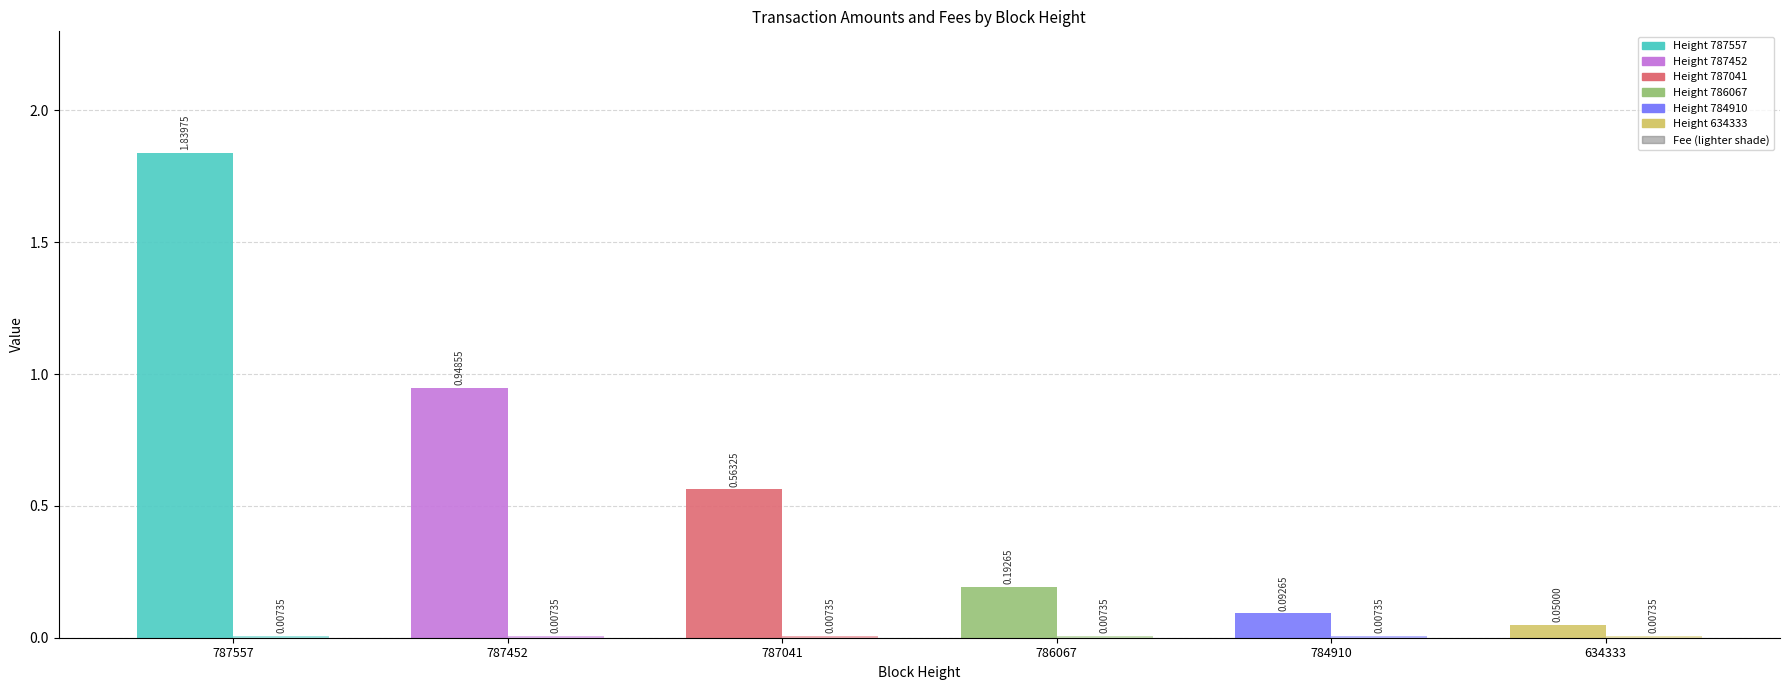

Is it true that Amount equals 0.3 at 787041?

False